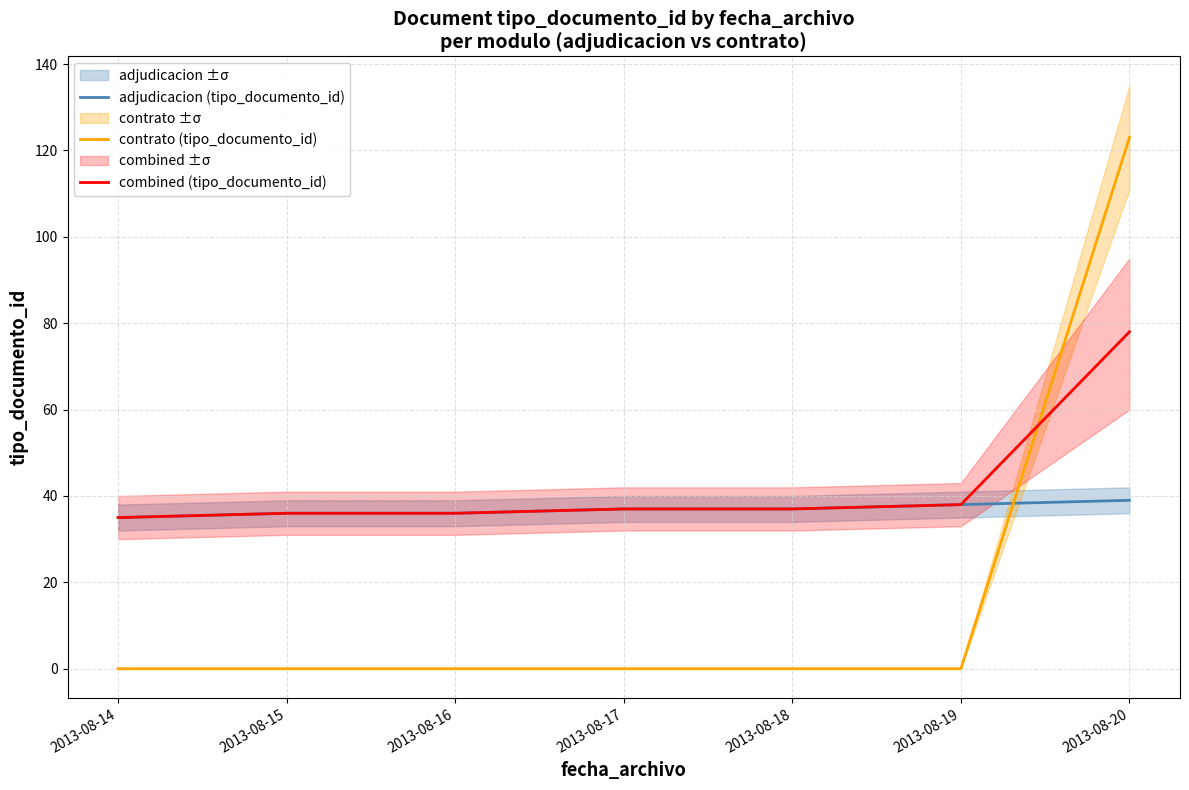

Rank the series at 2013-08-20 from highest to lowest value.

contrato (tipo_documento_id), combined (tipo_documento_id), adjudicacion (tipo_documento_id)